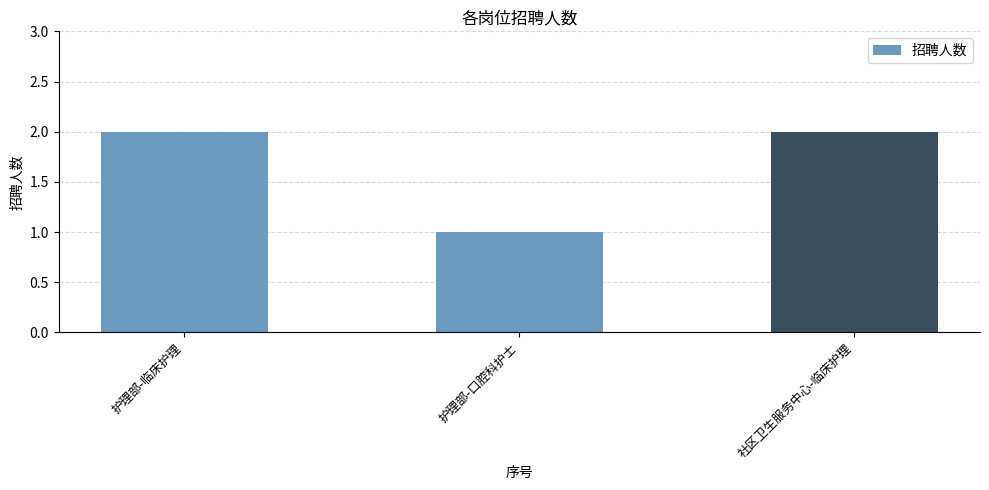

The value at 社区卫生服务中心-临床护理 is 3. True or false?

False